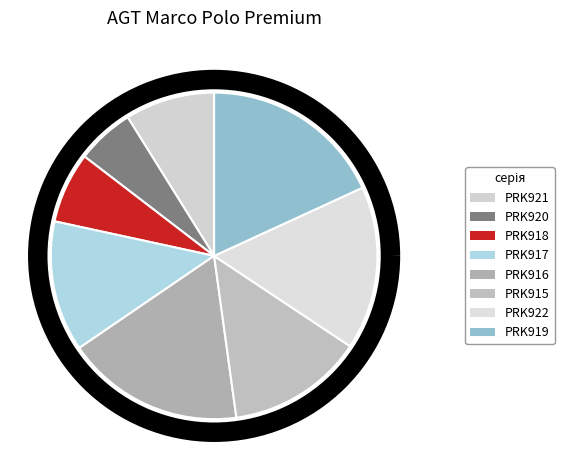

True or false: PRK917 accounts for 13% of the total.

True